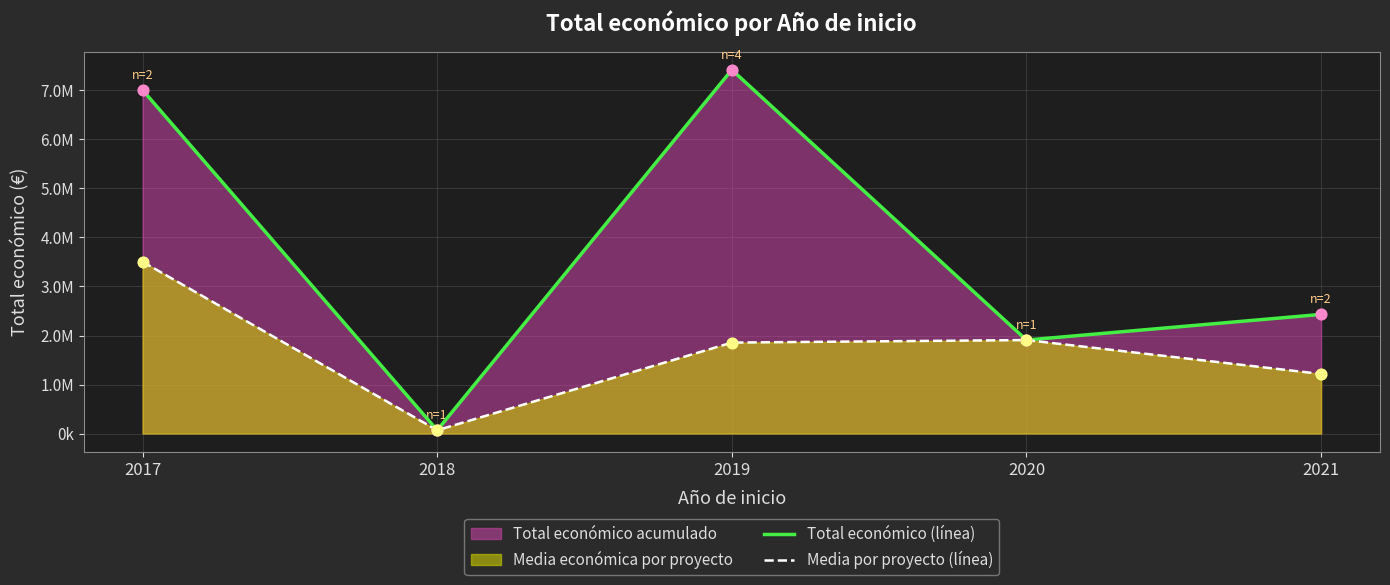

Does the chart have visible grid lines?

Yes